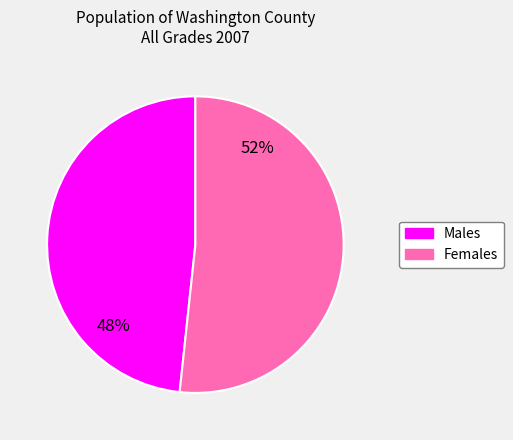

Is there any slice that represents more than half of the pie?

Yes